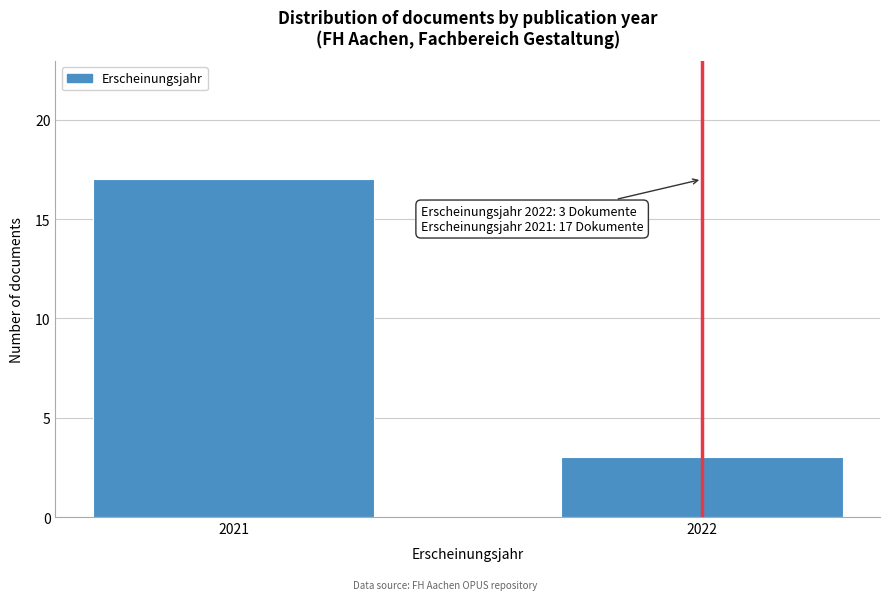

Reading left to right, list all the values displayed in this chart.

17	3